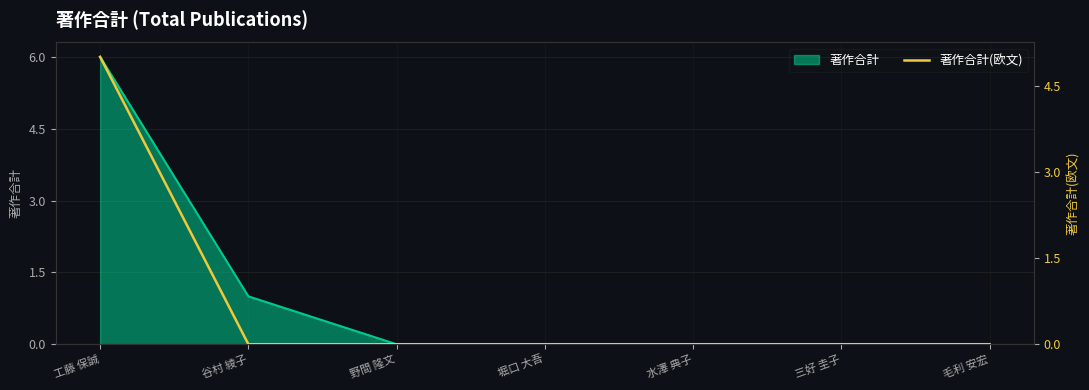

What position from the left is 堀口 大吾?

4